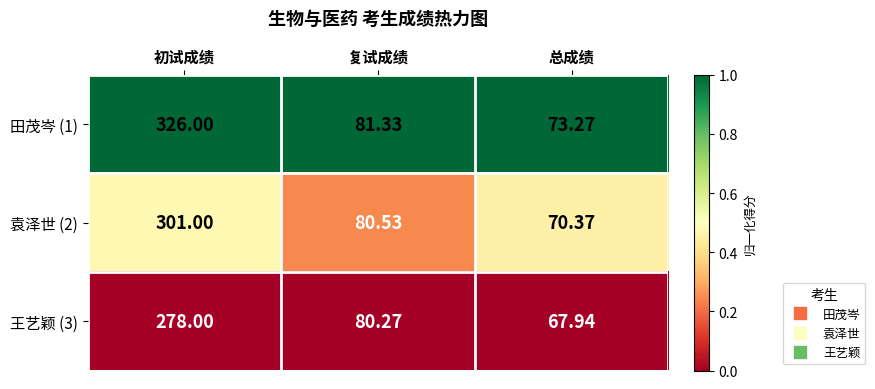

Between 初试成绩 and 复试成绩, which series saw the biggest shift?

田茂岑 (1)